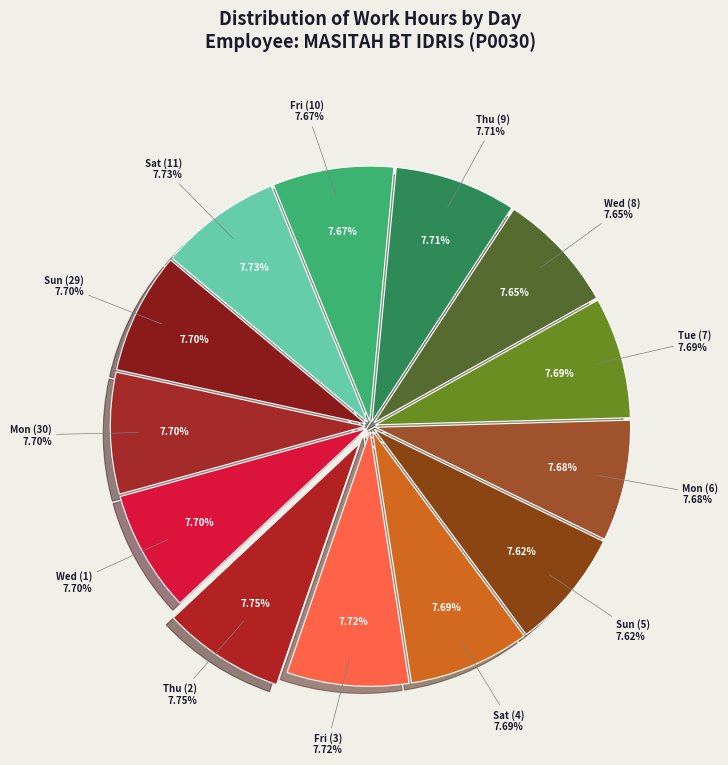

Does Fri (3) account for over 50% of the chart?

No